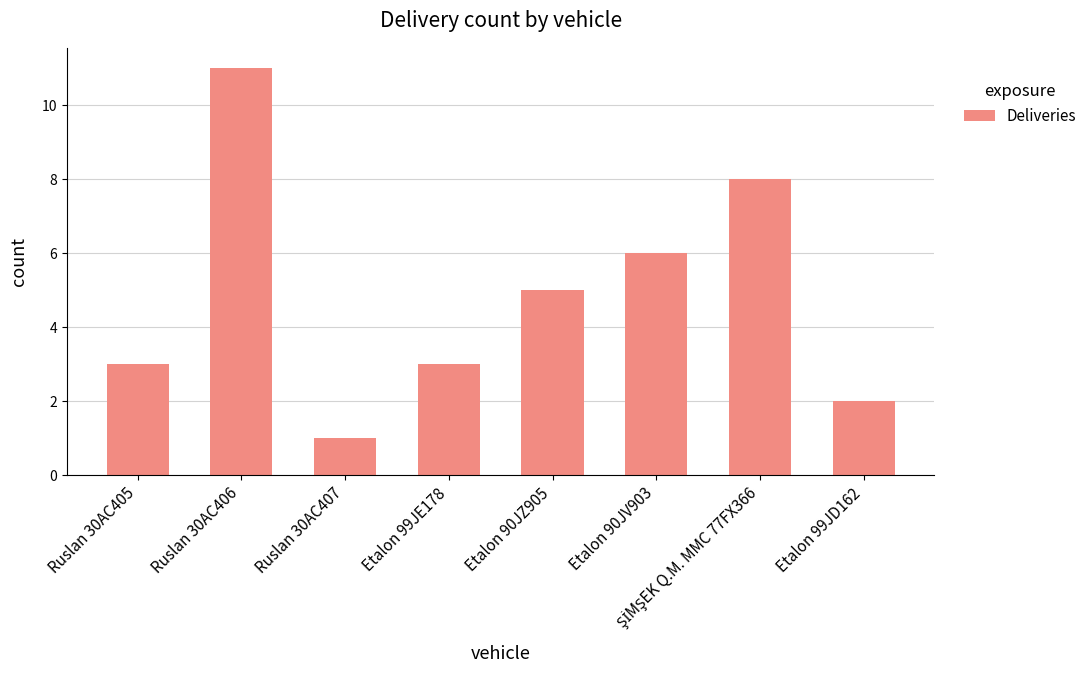

True or false: the data shows 1 at Ruslan 30AC407.

True